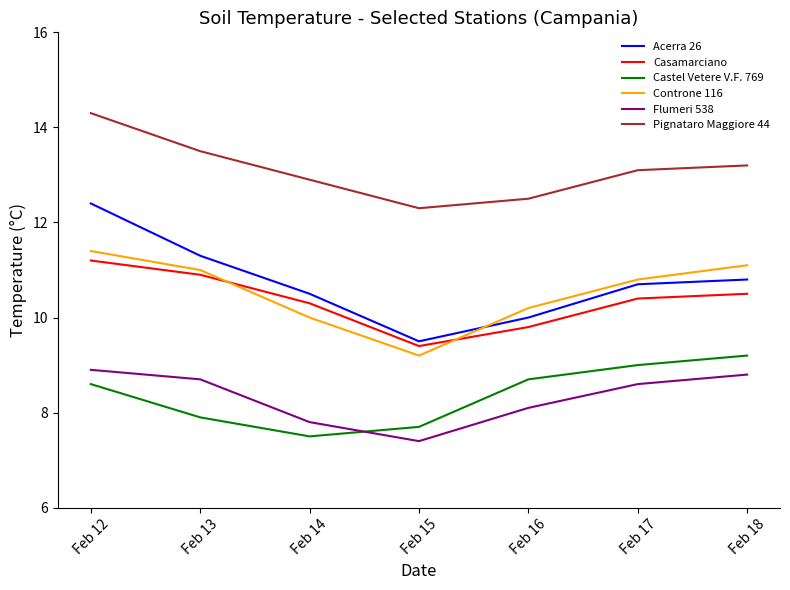

What is the minimum value for Acerra 26?

9.5